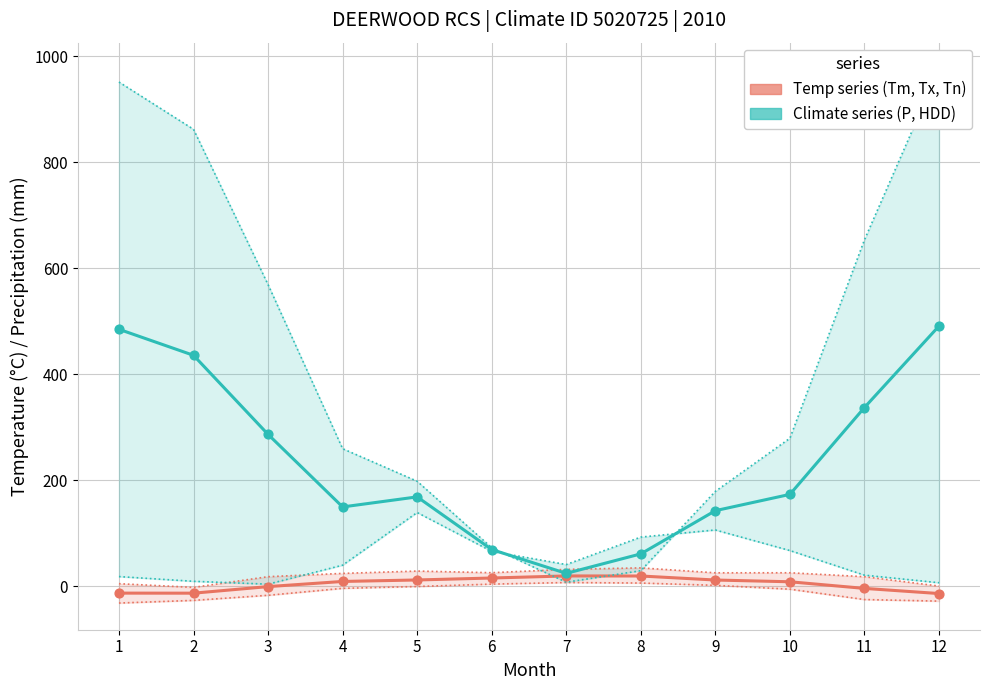

Which series contains the lowest Y value?

Tm (Mean Temp °C)